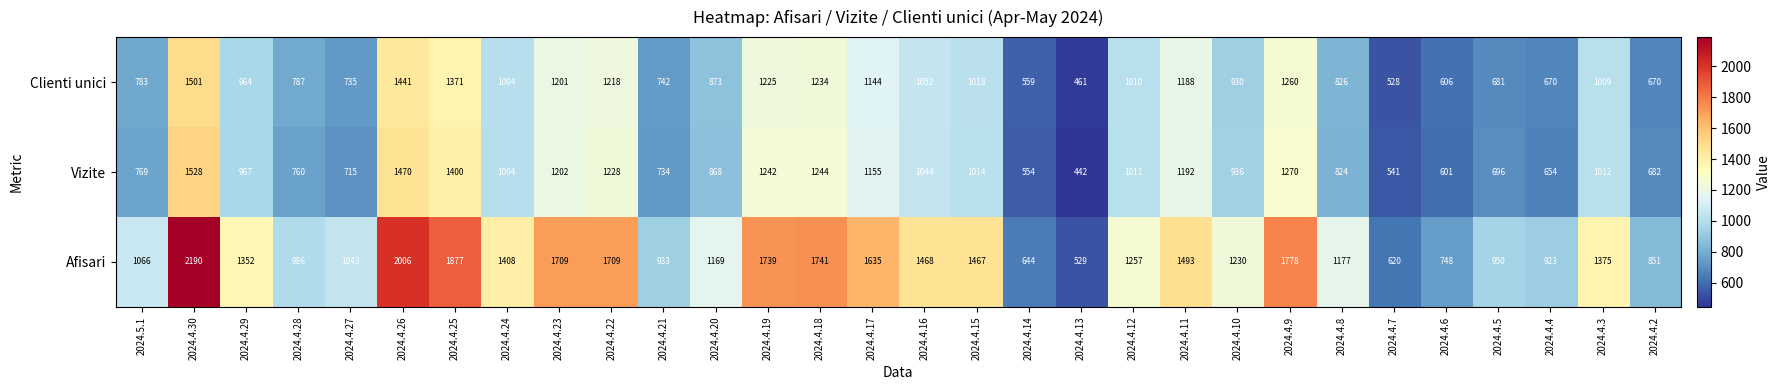

How many series are shown in this chart?

3